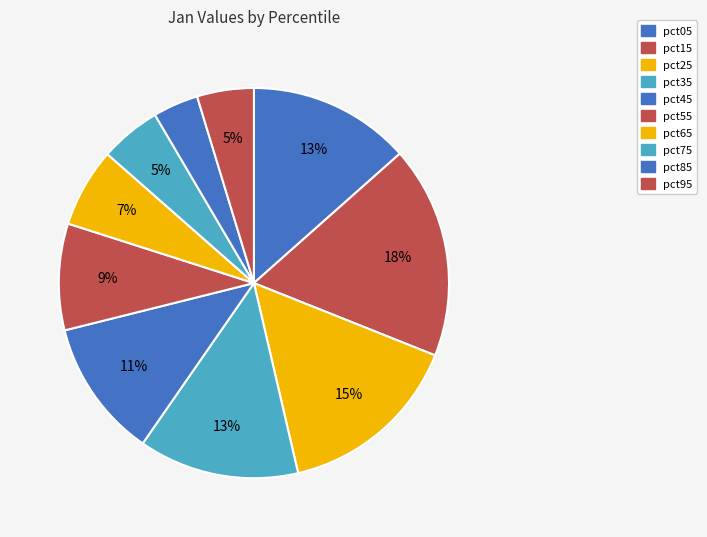

How many segments does this pie chart have?

10